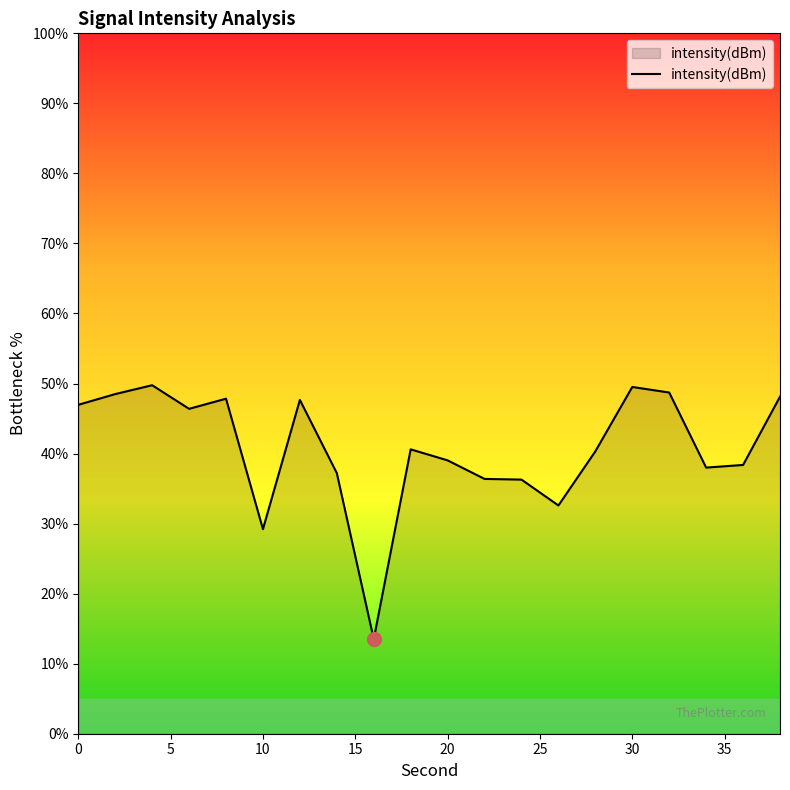

What is the greatest value displayed?

49.8